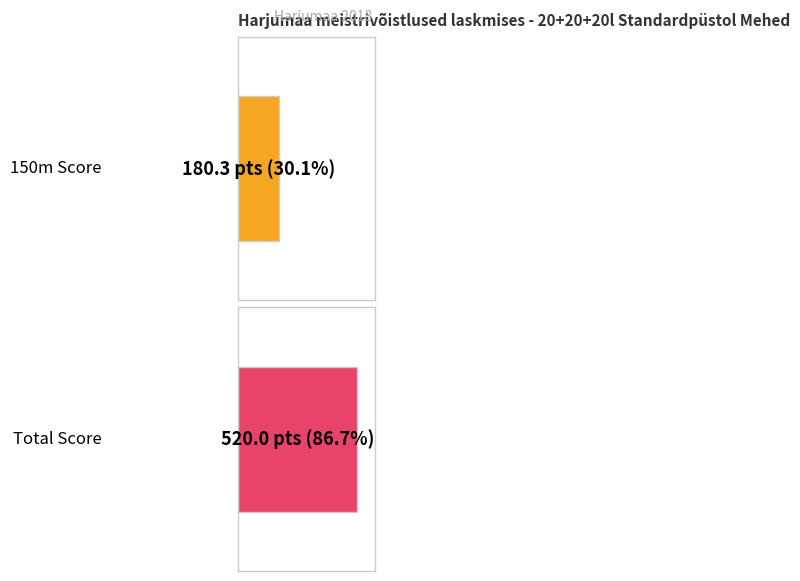

True or false: 150m Score has a value of 262 at MAIMRE.

False